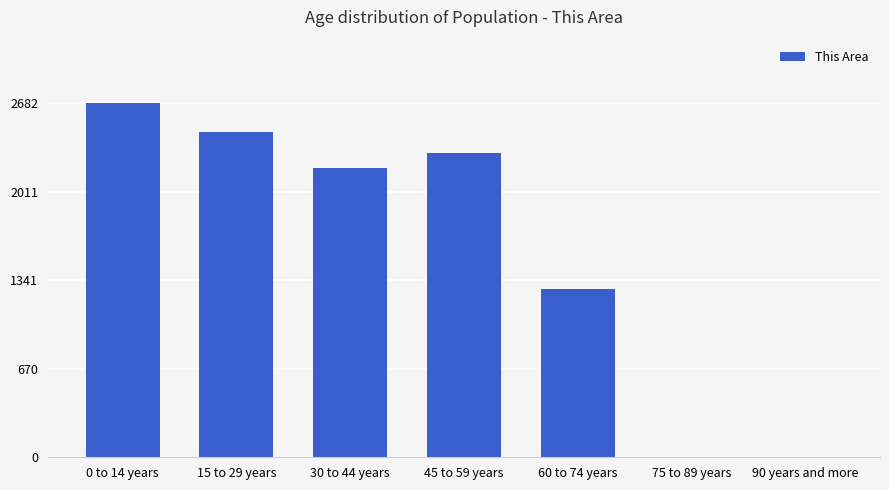

Where is the data nearest to the value 1341?

60 to 74 years